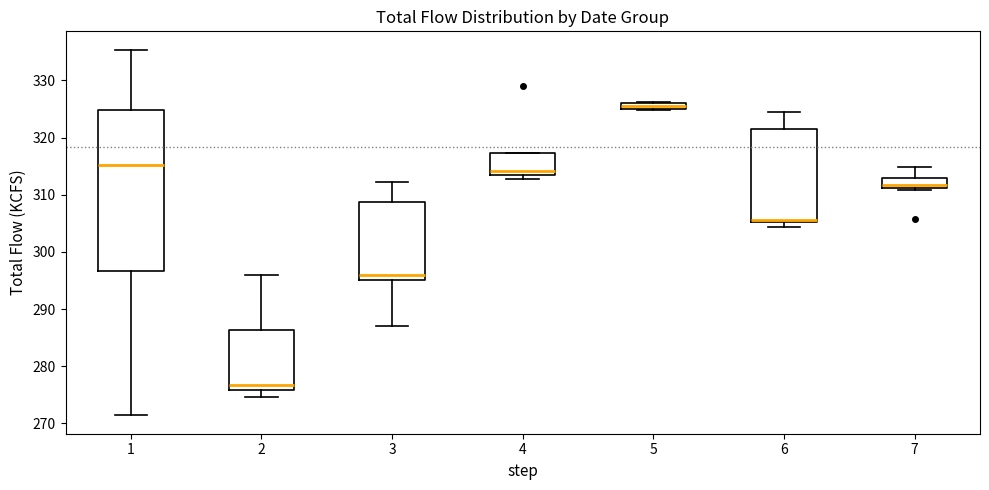

Which box has the lowest median line?

2